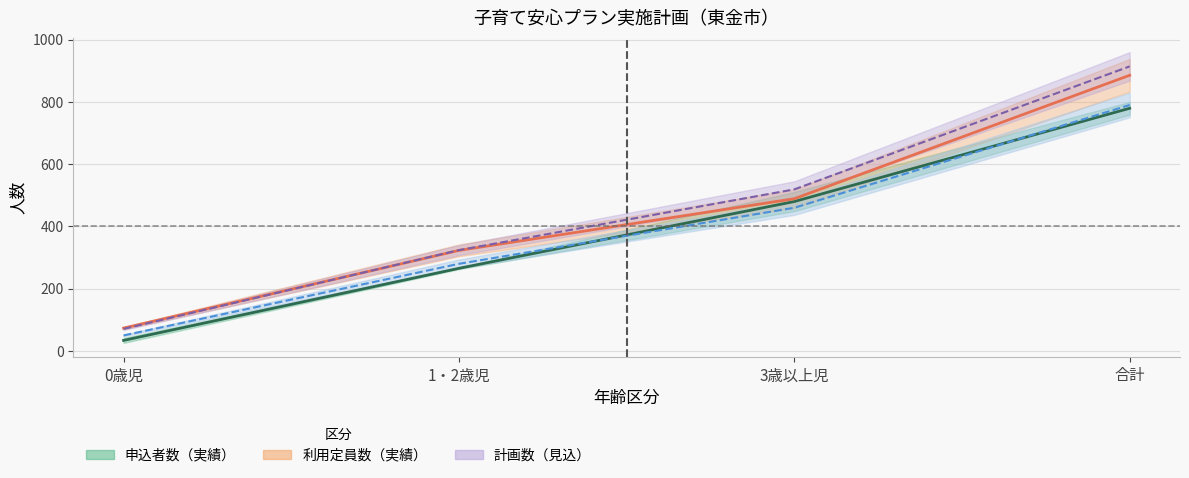

What is the sum of the 申込者数（中央値） values at 0歳児 and 1・2歳児?

299.5